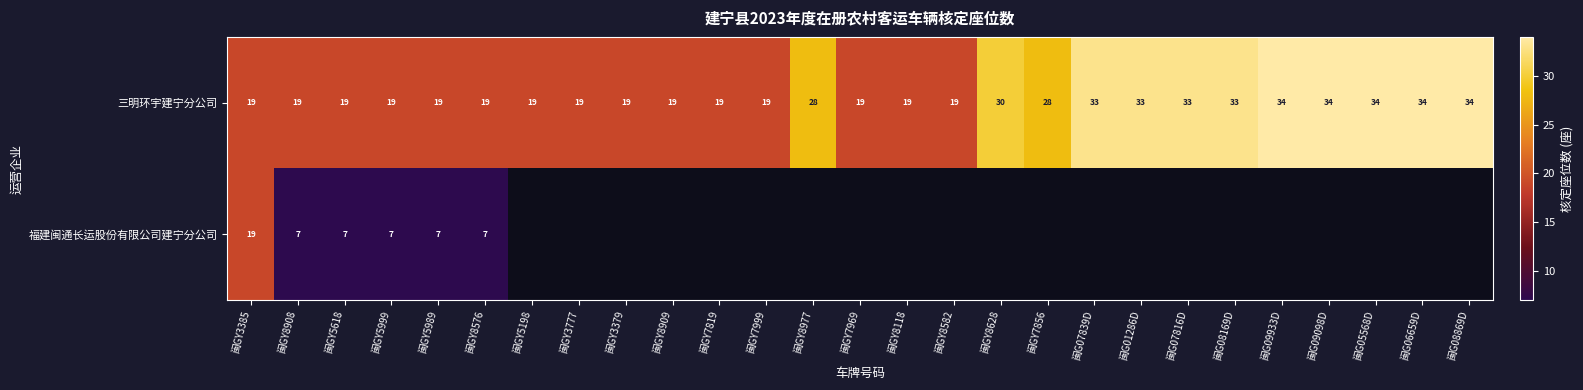

Read the 三明环宇建宁分公司 value at 闽GY8977, to the nearest 5.

30